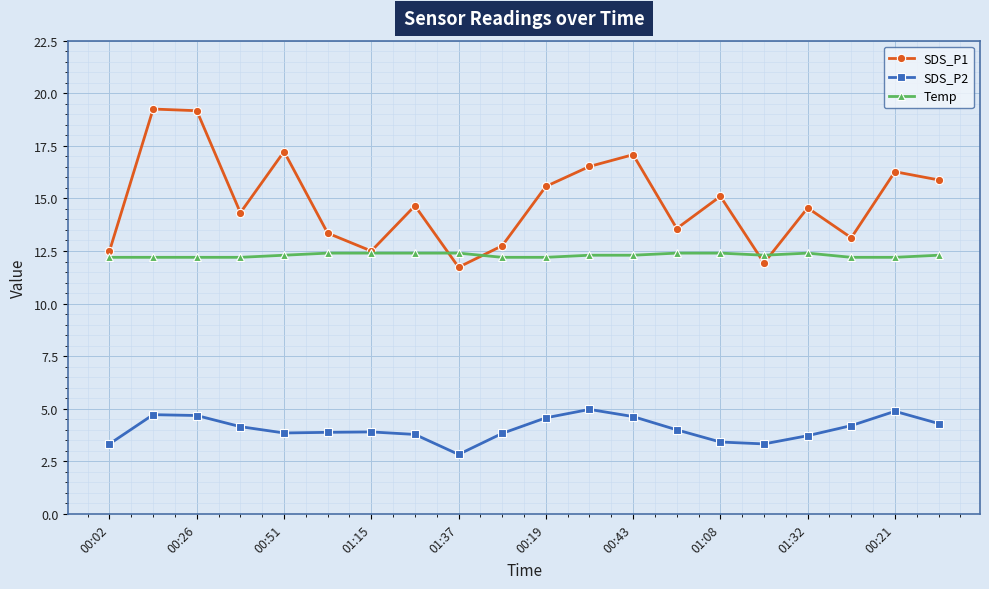

At how many categories does at least one series exceed 11?

20